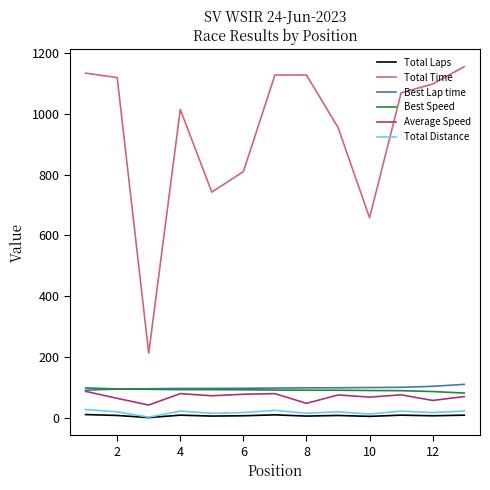

True or false: Total Time and Total Laps cross at least once.

False